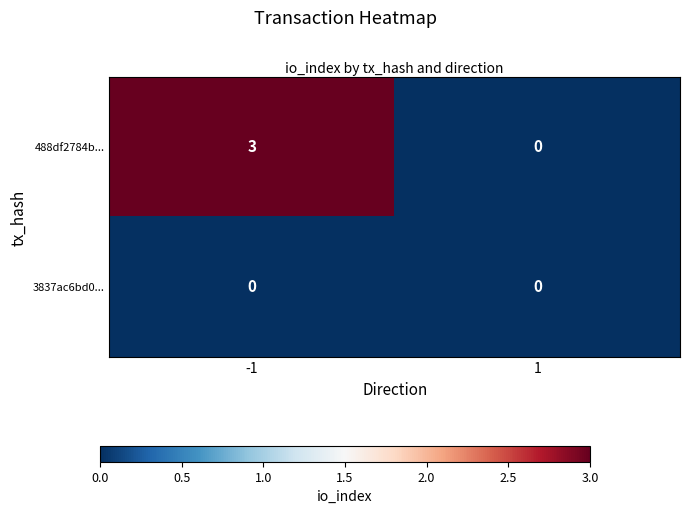

List the series in order of their overall mean, highest first.

488df2784b..., 3837ac6bd0...